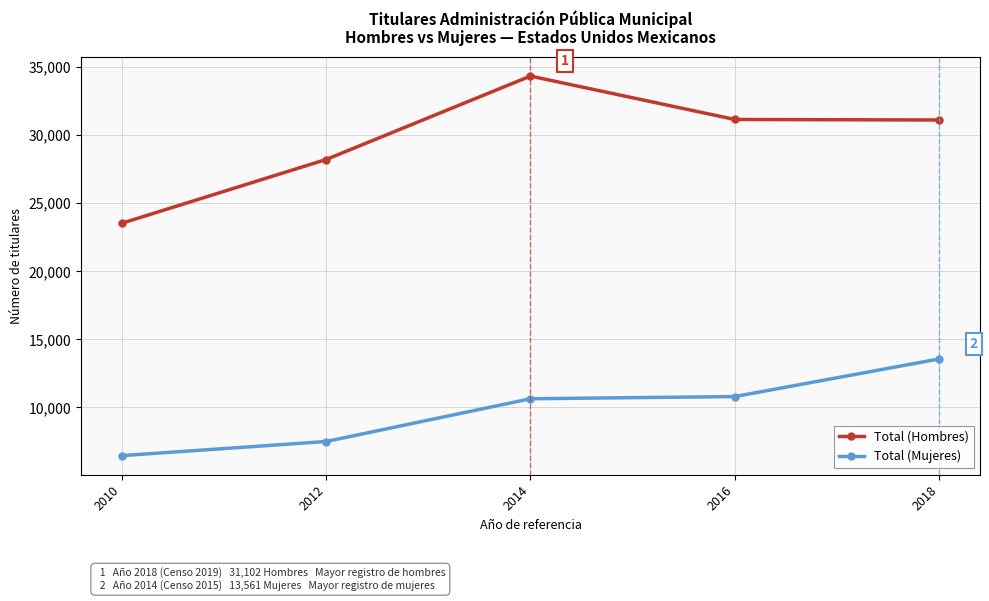

What is the difference between the maximum and minimum values in the Total (Mujeres) series?

7098